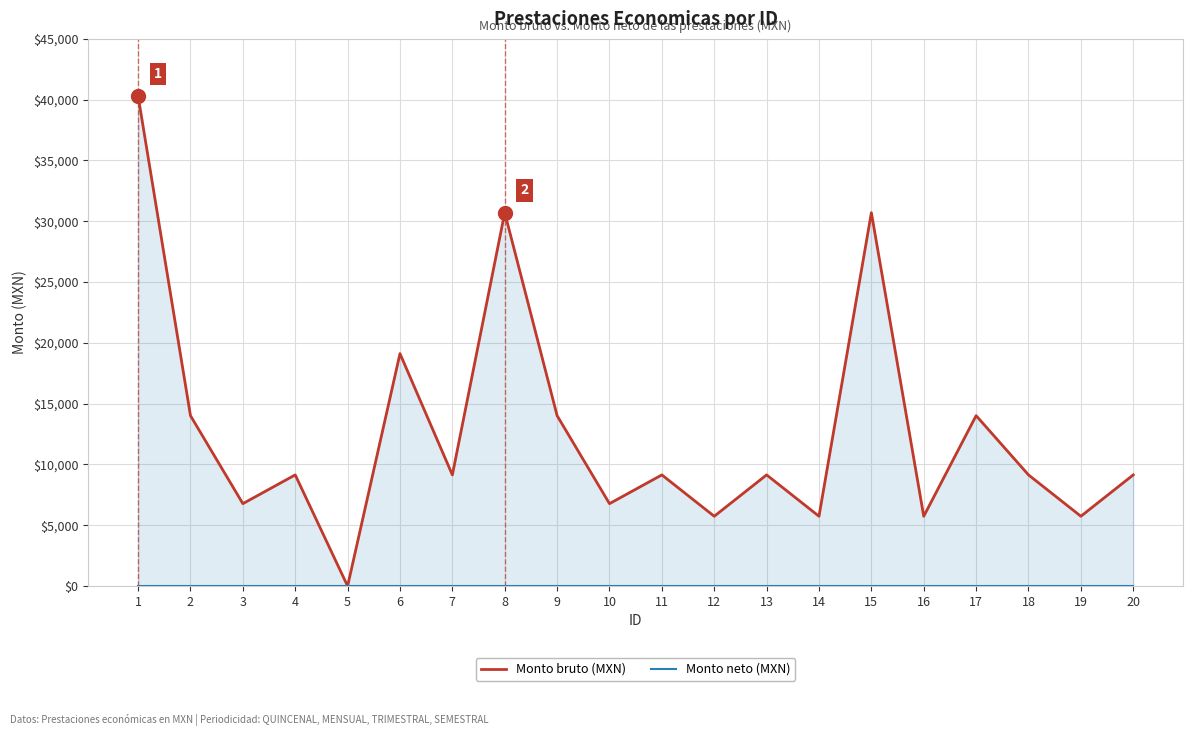

What is the maximum value shown in the chart?

40309.0